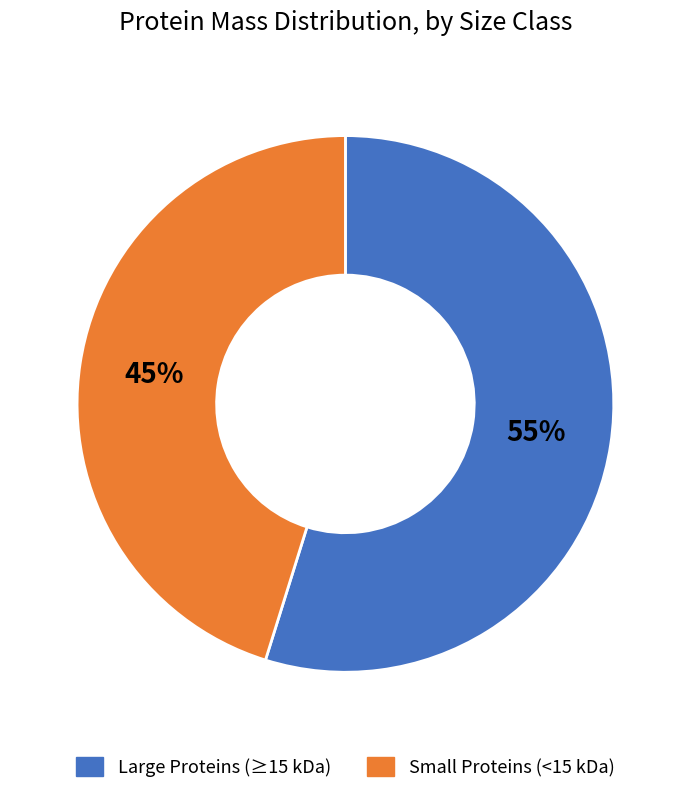

Approximately how many times larger is the value at Large Proteins (≥15 kDa) compared to Small Proteins (<15 kDa)?

1.2